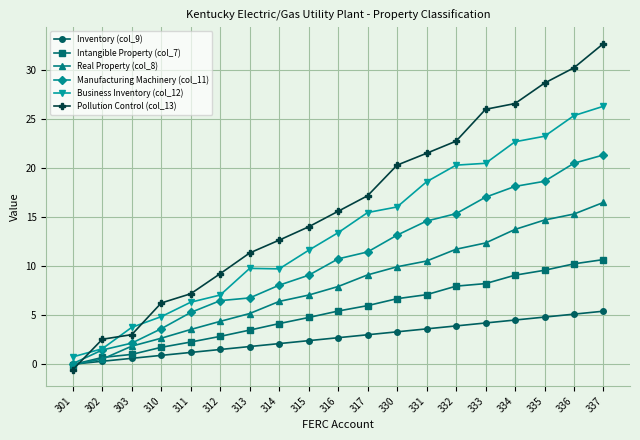

List the series in order of their peak value, highest first.

Pollution Control (col_13), Business Inventory (col_12), Manufacturing Machinery (col_11), Real Property (col_8), Intangible Property (col_7), Inventory (col_9)